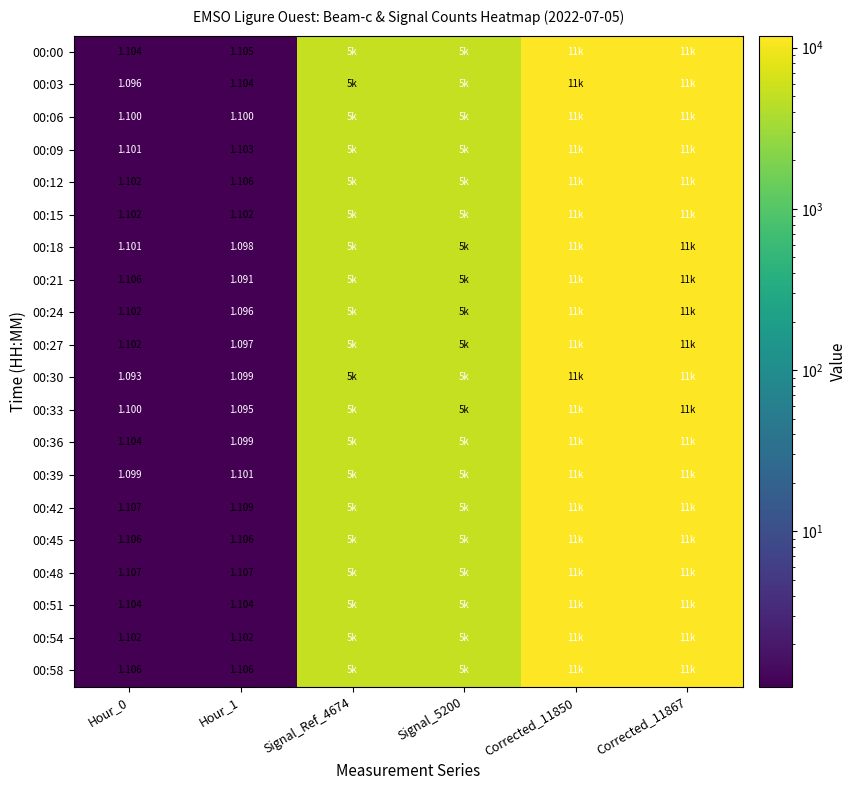

Which has a higher value, Corrected_11867 or Hour_0?

Corrected_11867